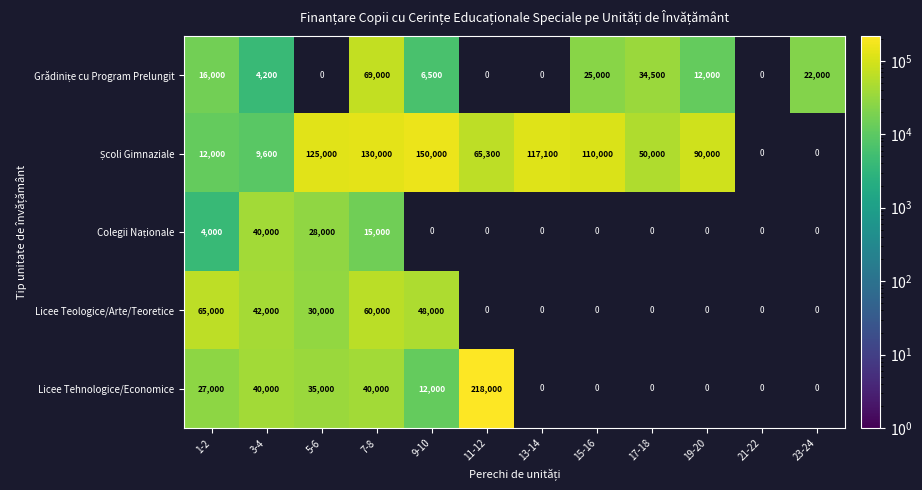

What is the difference between the highest and lowest values at 1-2?

61000